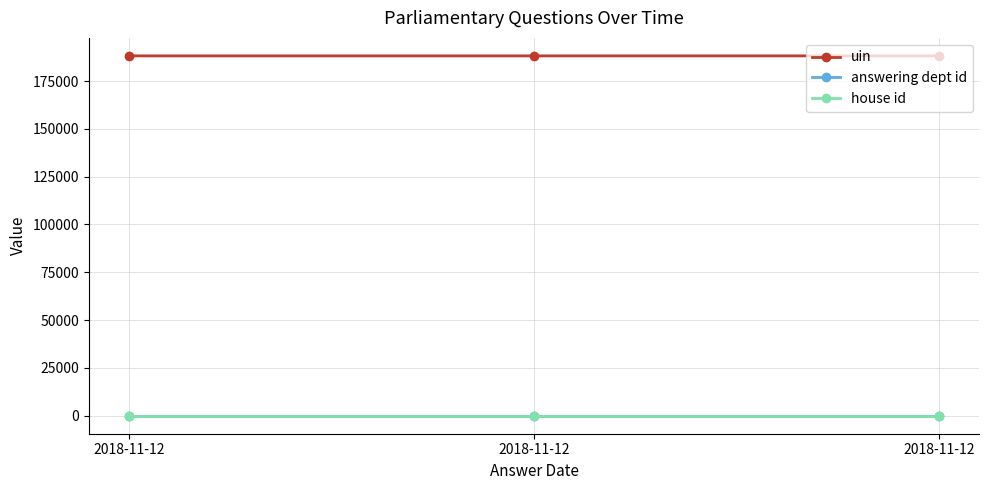

How many data points in uin are less than 188163?

1